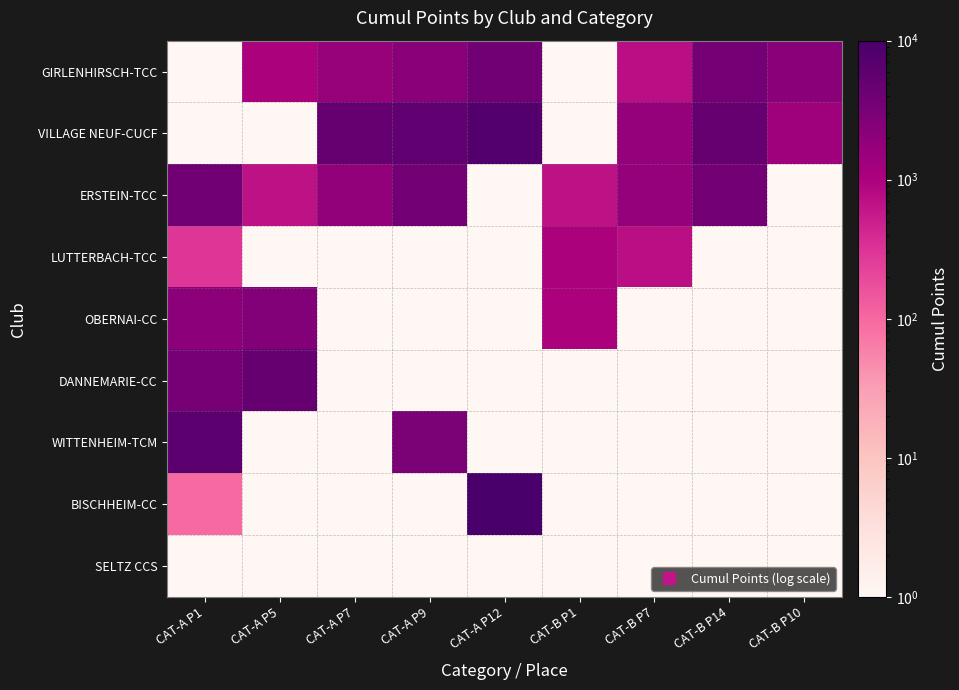

Reading left to right, transcribe all the data shown in this chart.

GIRLENHIRSCH-TCC: CAT-A P1=0.1	CAT-A P5=1003.0	CAT-A P7=1613.0	CAT-A P9=2208.0	CAT-A P12=3905.0	CAT-B P1=0.1	CAT-B P7=748.0	CAT-B P14=3519.0	CAT-B P10=2208.0
VILLAGE NEUF-CUCF: CAT-A P1=0.1	CAT-A P5=0.1	CAT-A P7=5000.0	CAT-A P9=5500.0	CAT-A P12=7677.0	CAT-B P1=0.1	CAT-B P7=1656.0	CAT-B P14=5000.0	CAT-B P10=1404.0
ERSTEIN-TCC: CAT-A P1=3905.0	CAT-A P5=684.0	CAT-A P7=1791.0	CAT-A P9=3569.0	CAT-A P12=0.1	CAT-B P1=684.0	CAT-B P7=1656.0	CAT-B P14=3569.0	CAT-B P10=0.1
LUTTERBACH-TCC: CAT-A P1=302.0	CAT-A P5=0.1	CAT-A P7=0.1	CAT-A P9=0.1	CAT-A P12=0.1	CAT-B P1=1046.0	CAT-B P7=748.0	CAT-B P14=0.1	CAT-B P10=0.1
OBERNAI-CC: CAT-A P1=2069.0	CAT-A P5=2593.0	CAT-A P7=0.1	CAT-A P9=0.1	CAT-A P12=0.1	CAT-B P1=1000.0	CAT-B P7=0.1	CAT-B P14=0.1	CAT-B P10=0.1
DANNEMARIE-CC: CAT-A P1=3276.0	CAT-A P5=5000.0	CAT-A P7=0.1	CAT-A P9=0.1	CAT-A P12=0.1	CAT-B P1=0.1	CAT-B P7=0.1	CAT-B P14=0.1	CAT-B P10=0.1
WITTENHEIM-TCM: CAT-A P1=6435.0	CAT-A P5=0.1	CAT-A P7=0.1	CAT-A P9=2944.0	CAT-A P12=0.1	CAT-B P1=0.1	CAT-B P7=0.1	CAT-B P14=0.1	CAT-B P10=0.1
BISCHHEIM-CC: CAT-A P1=96.0	CAT-A P5=0.1	CAT-A P7=0.1	CAT-A P9=0.1	CAT-A P12=10000.0	CAT-B P1=0.1	CAT-B P7=0.1	CAT-B P14=0.1	CAT-B P10=0.1
SELTZ CCS: CAT-A P1=0.1	CAT-A P5=0.1	CAT-A P7=0.1	CAT-A P9=0.1	CAT-A P12=0.1	CAT-B P1=0.1	CAT-B P7=0.1	CAT-B P14=0.1	CAT-B P10=0.1